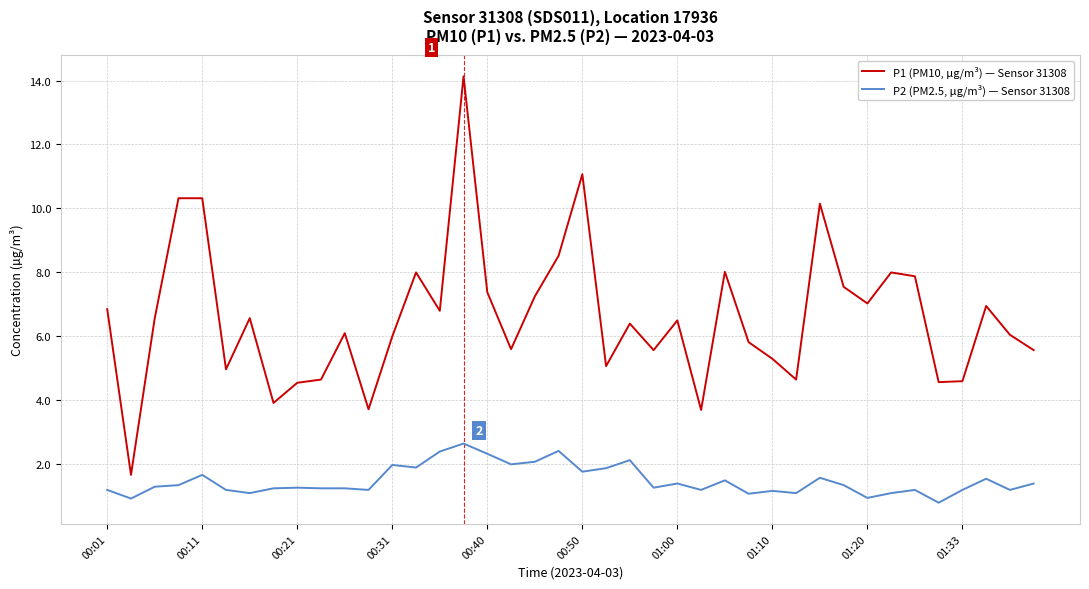

What is the minimum value for P2 (PM2.5, µg/m³) — Sensor 31308?

0.8